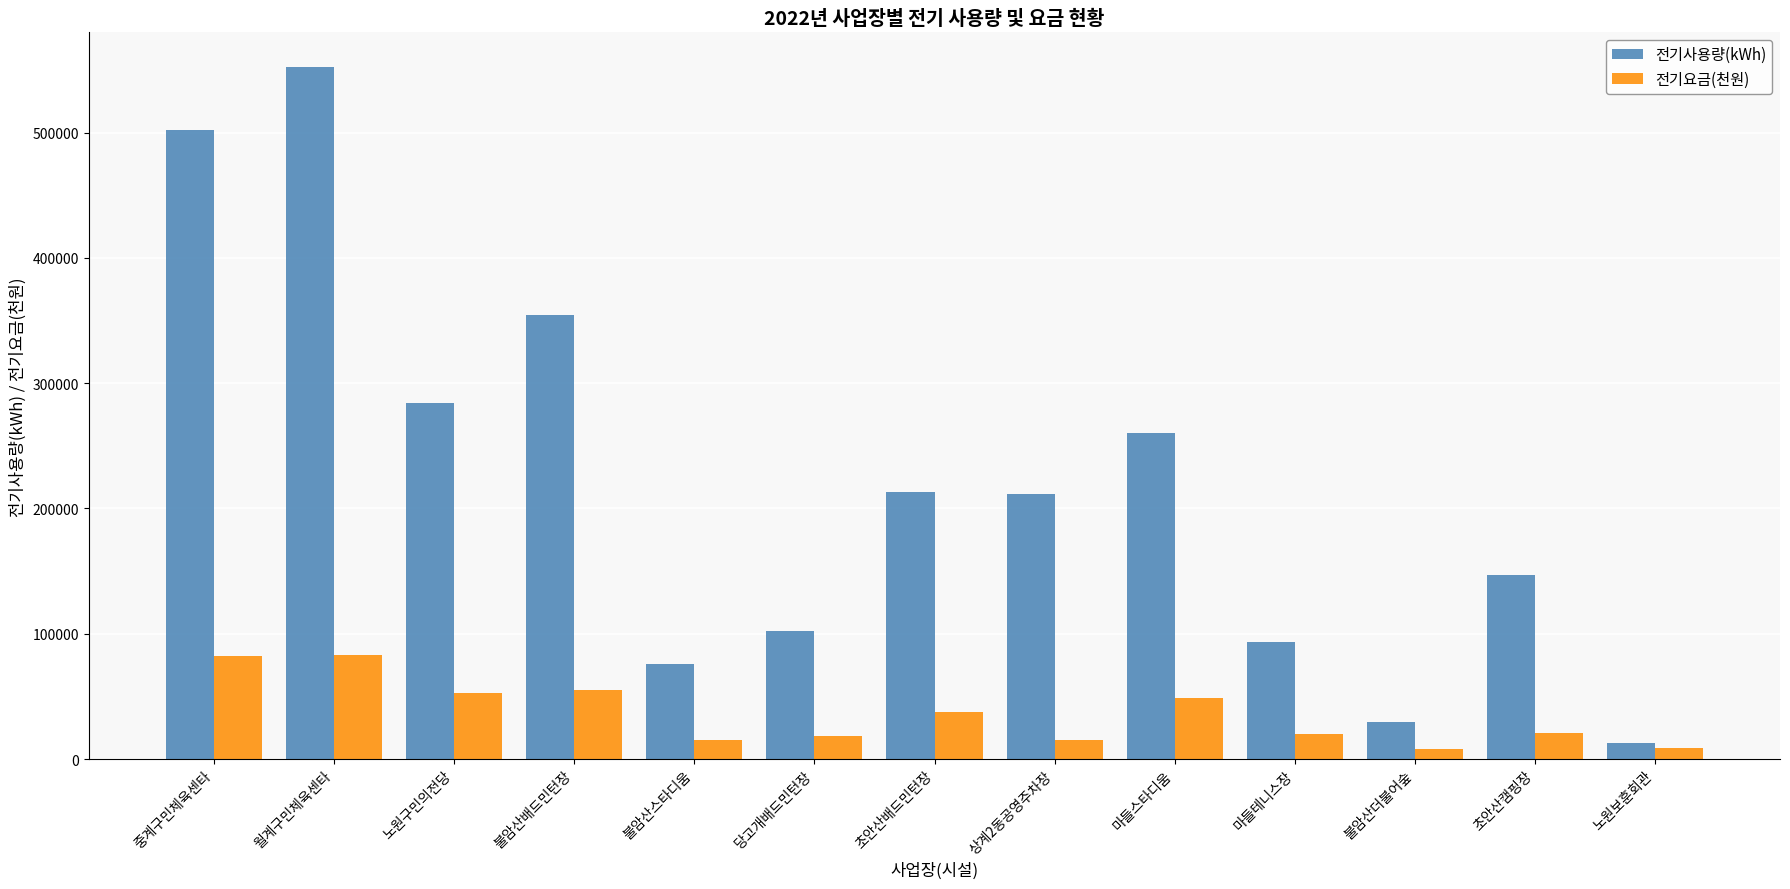

What position from the right is 노원구민의전당?

11